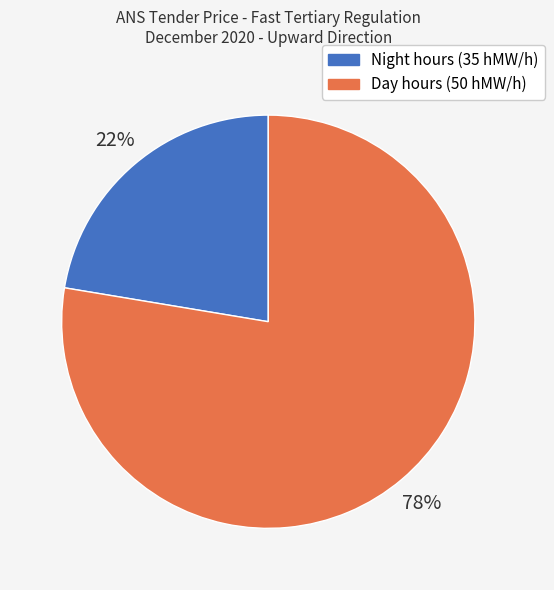

To the nearest percent, what is the average slice percentage?

50%